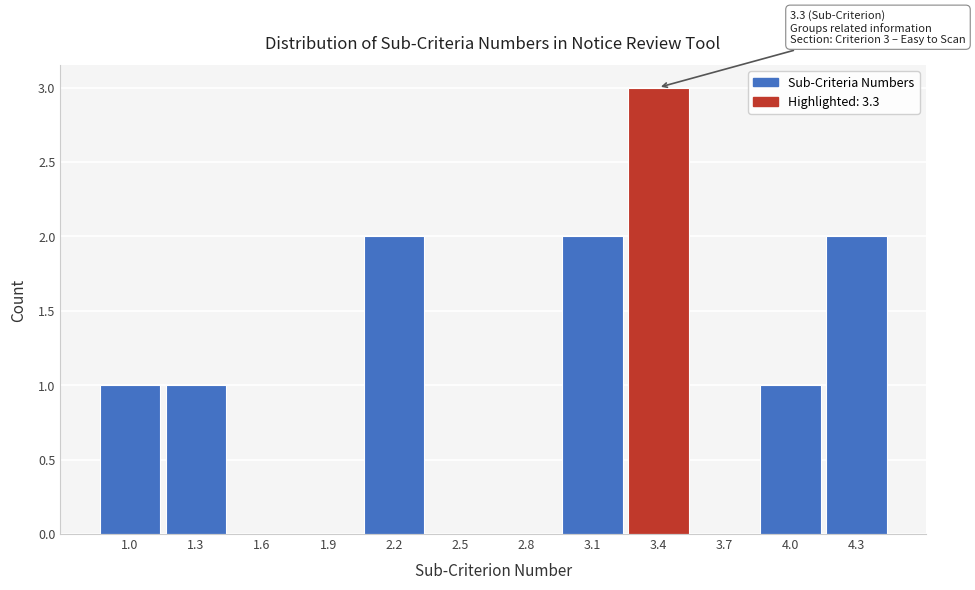

Over which range of the x-axis is the bar tallest?

3.25 to 3.55